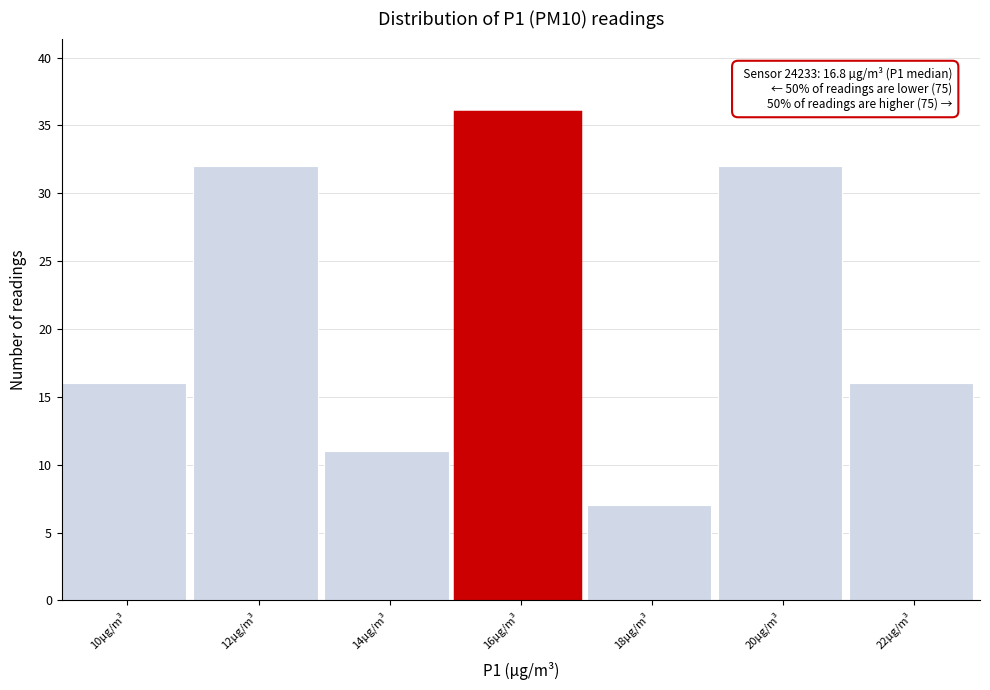

Reading left to right, what are all the values shown in this chart?

10µg/m³=16	12µg/m³=32	14µg/m³=11	16µg/m³=36	18µg/m³=7	20µg/m³=32	22µg/m³=16